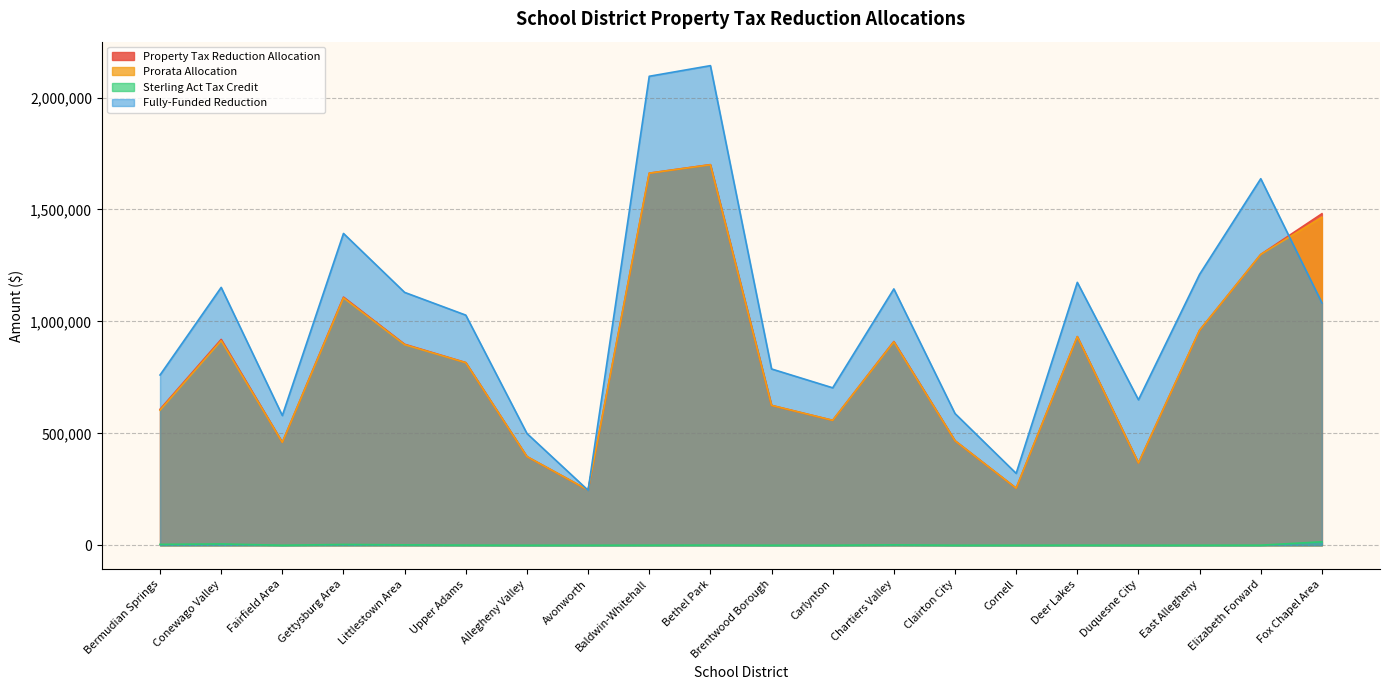

Where is Sterling Act Tax Credit nearest to the value 7691?

Conewago Valley